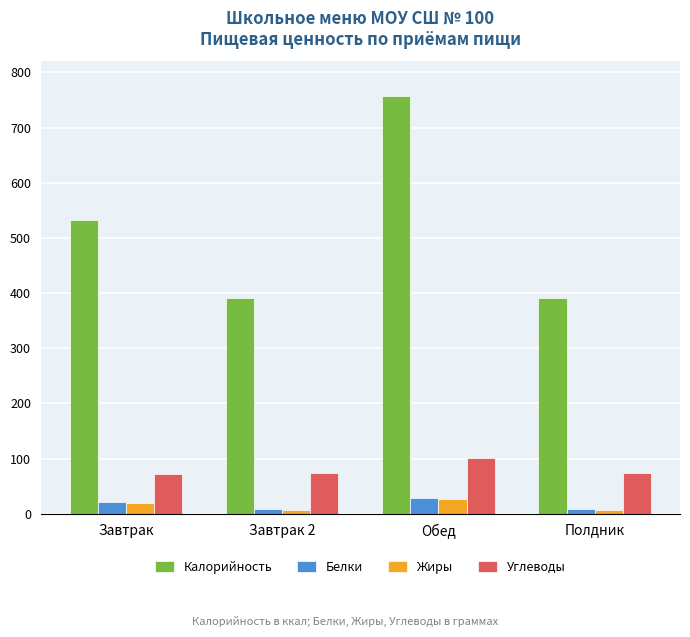

At which label does Калорийность first exceed 533?

Завтрак